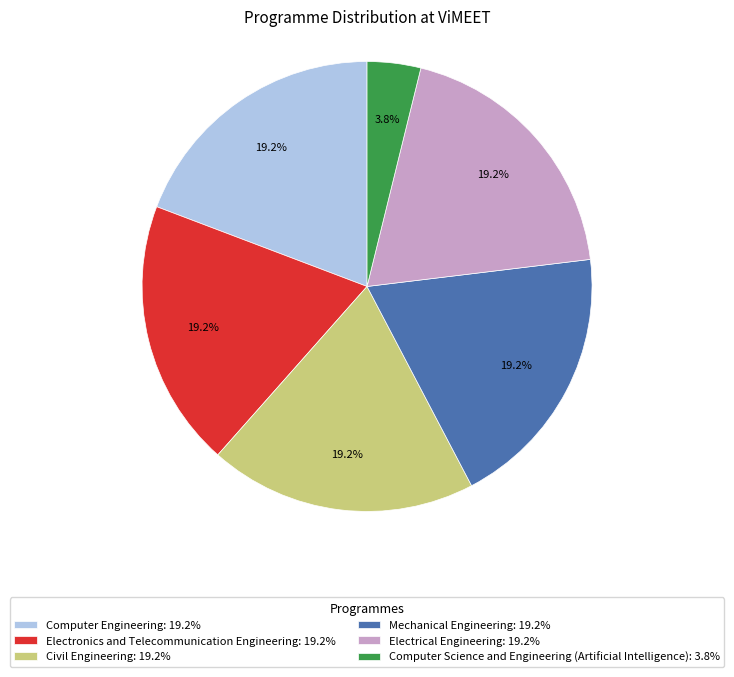

Is there a majority slice in this chart?

No